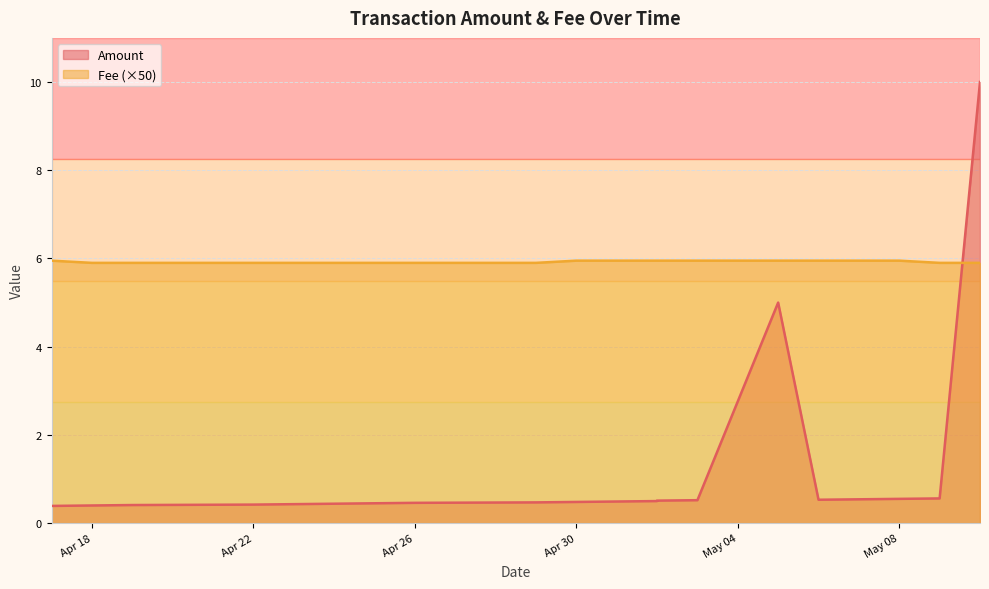

Between 2024-04-23 and 2024-05-07, which is larger?

2024-05-07